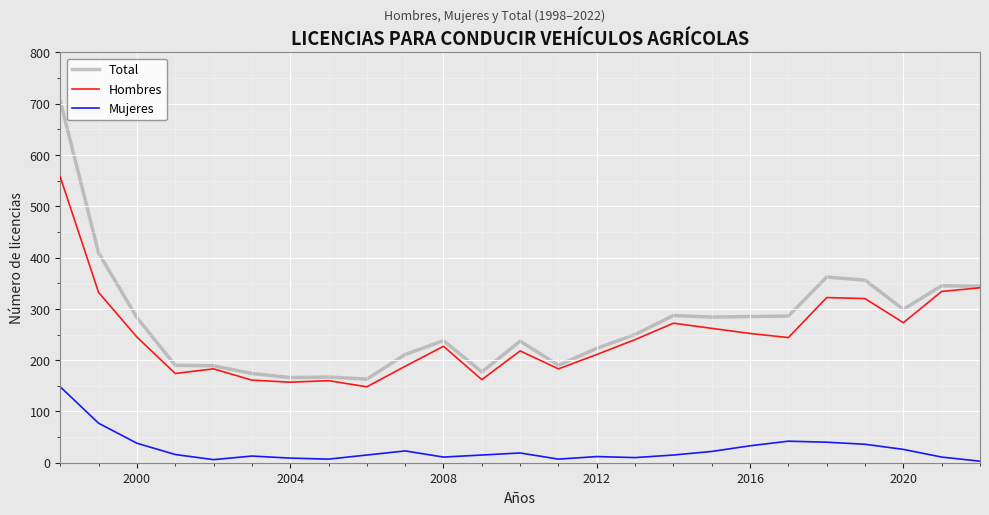

What is the maximum value shown in the chart?

705